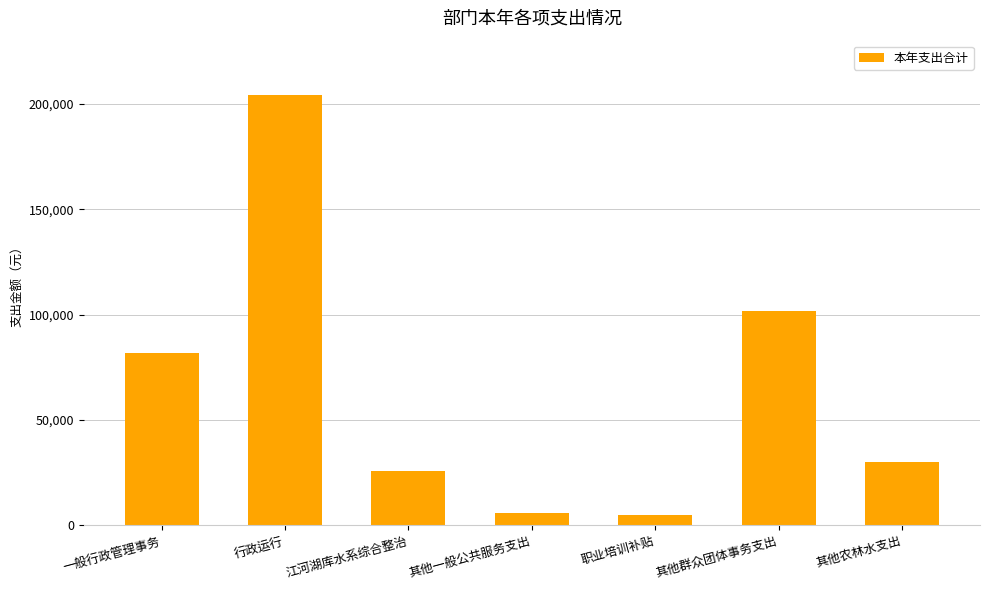

Between 其他一般公共服务支出 and 行政运行, which is larger?

行政运行